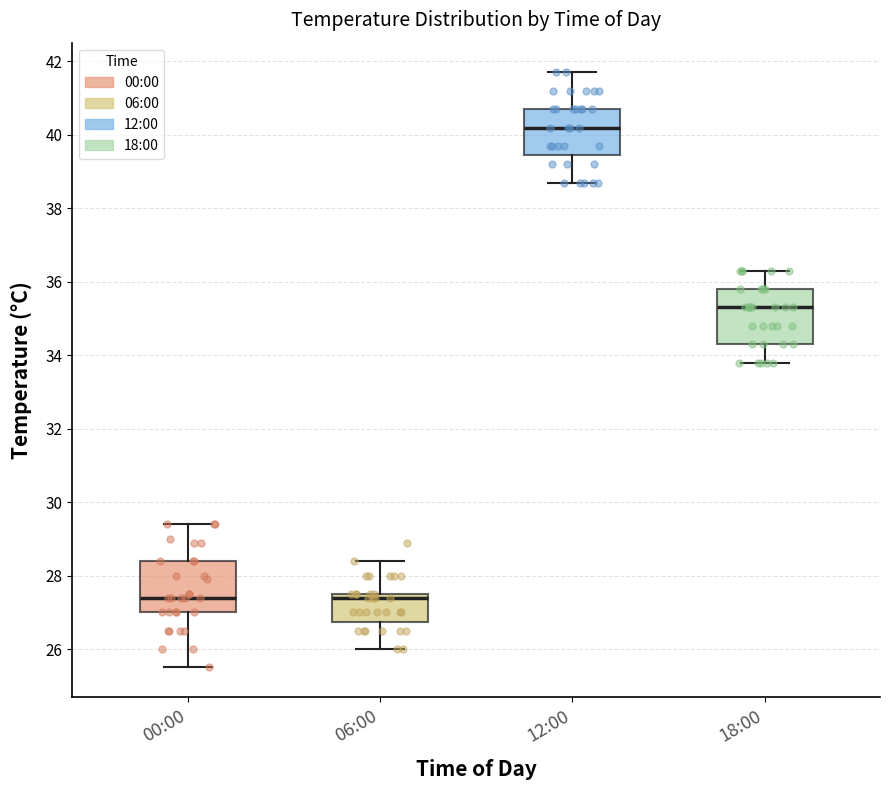

Reading left to right, transcribe this box plot: for each box, give where its median line is, the range the box spans, and where its two whiskers end, as read against the y-axis. The values are not printed on the chart, so give them approximately, as read against the axis.

00:00: median 27.4, box 27.0 to 28.4, whiskers 25.6 to 29.4
06:00: median 27.4, box 26.8 to 27.6, whiskers 26.0 to 28.4
12:00: median 40.2, box 39.4 to 40.8, whiskers 38.8 to 41.8
18:00: median 35.4, box 34.4 to 35.8, whiskers 33.8 to 36.4